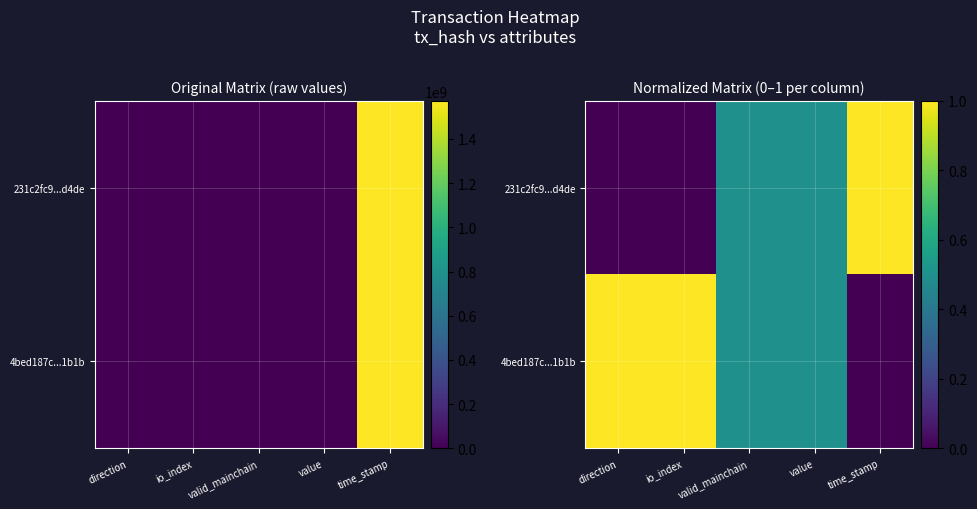

What is the maximum value shown in the chart?

1.0